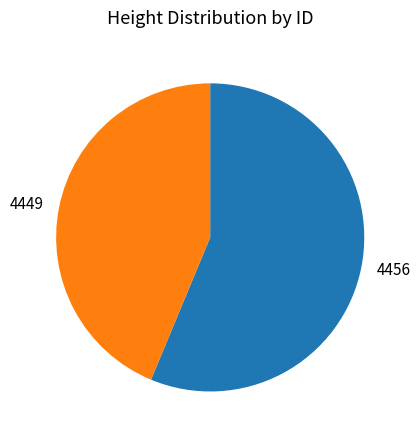

Rank the categories by value from lowest to highest.

4449, 4456